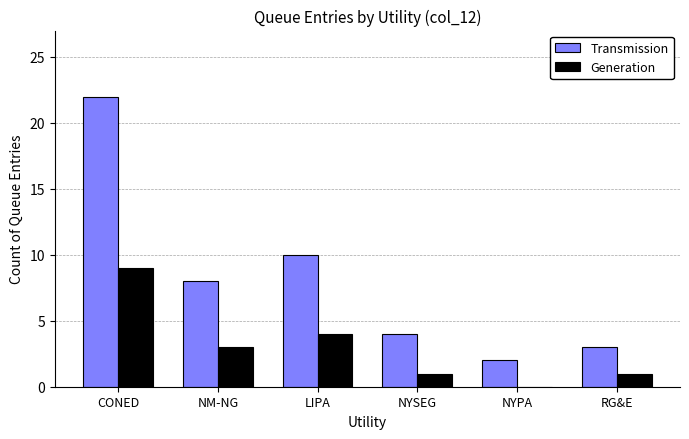

Which series has the largest total across all categories?

Transmission